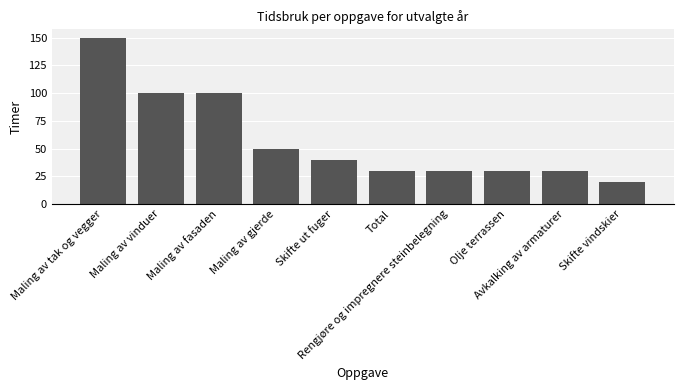

What is the average value?

58